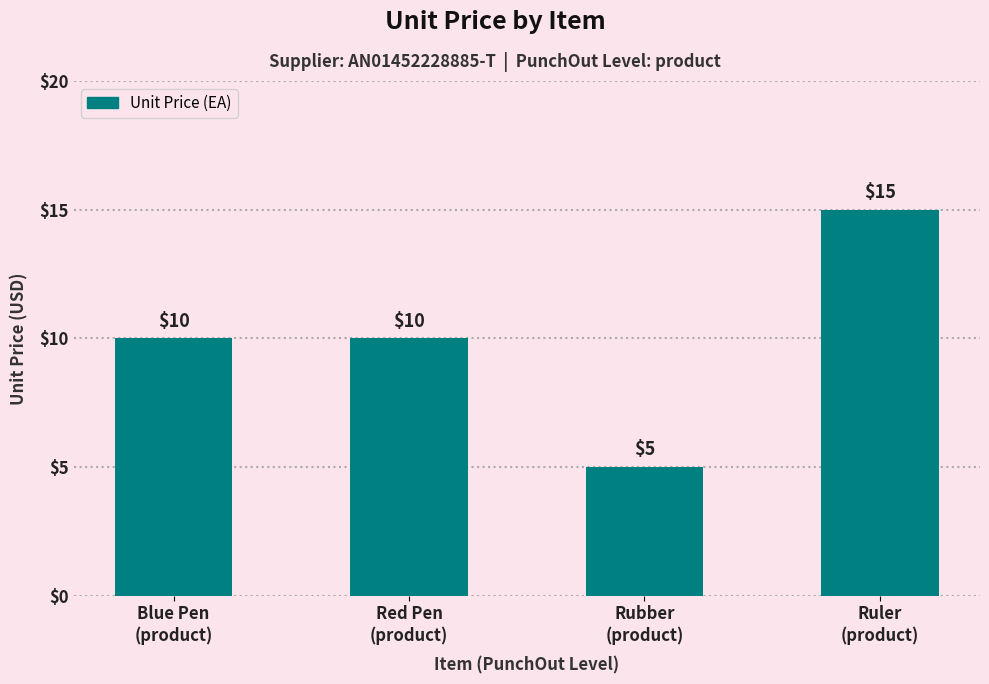

Reading left to right, list all the values displayed in this chart.

Blue Pen
(product)=10	Red Pen
(product)=10	Rubber
(product)=5	Ruler
(product)=15